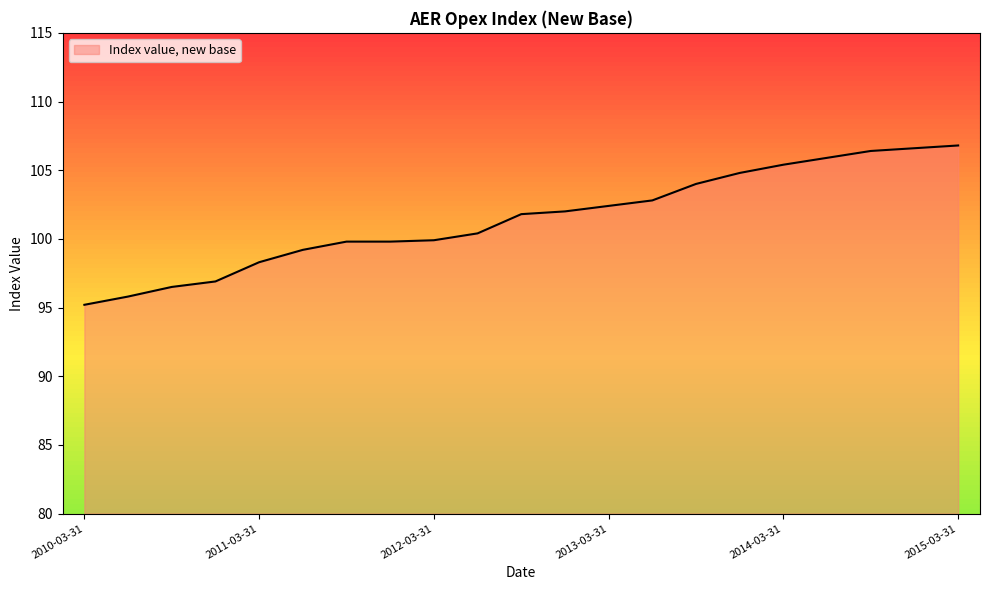

What is the minimum value shown in the chart?

95.2